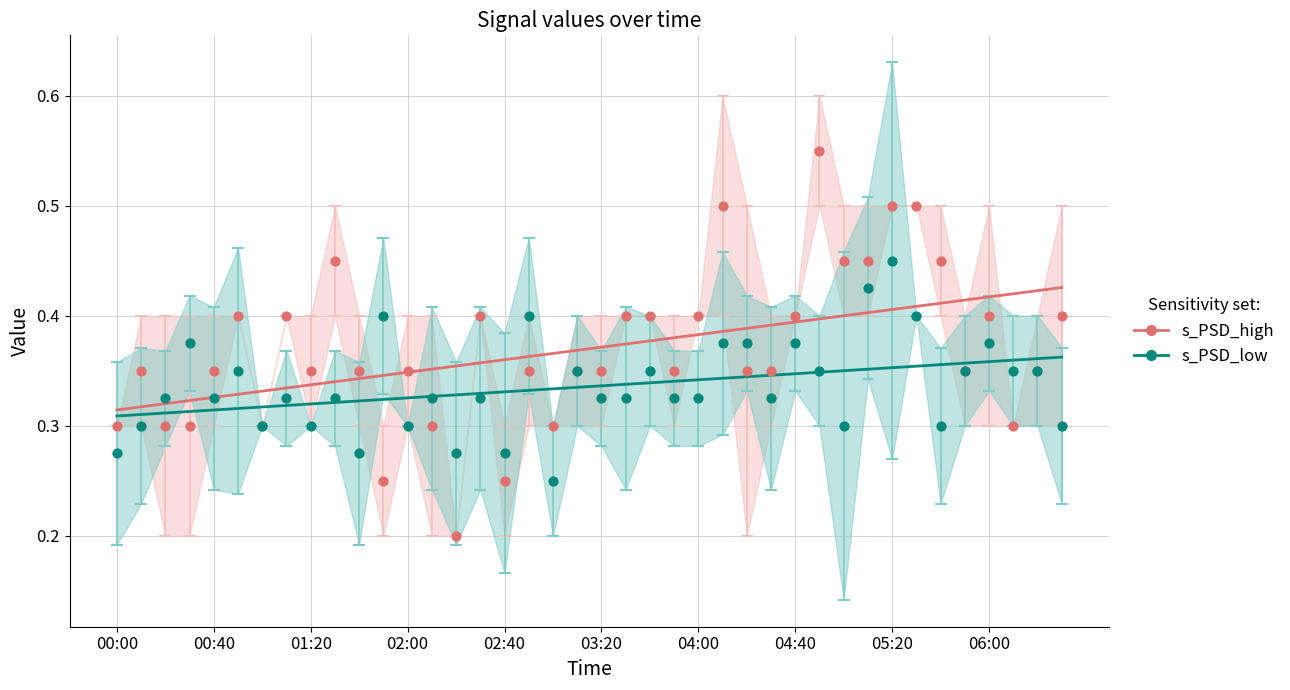

Is the value of s_PSD_low at 35 greater than the value of s_PSD_high at 39?

No